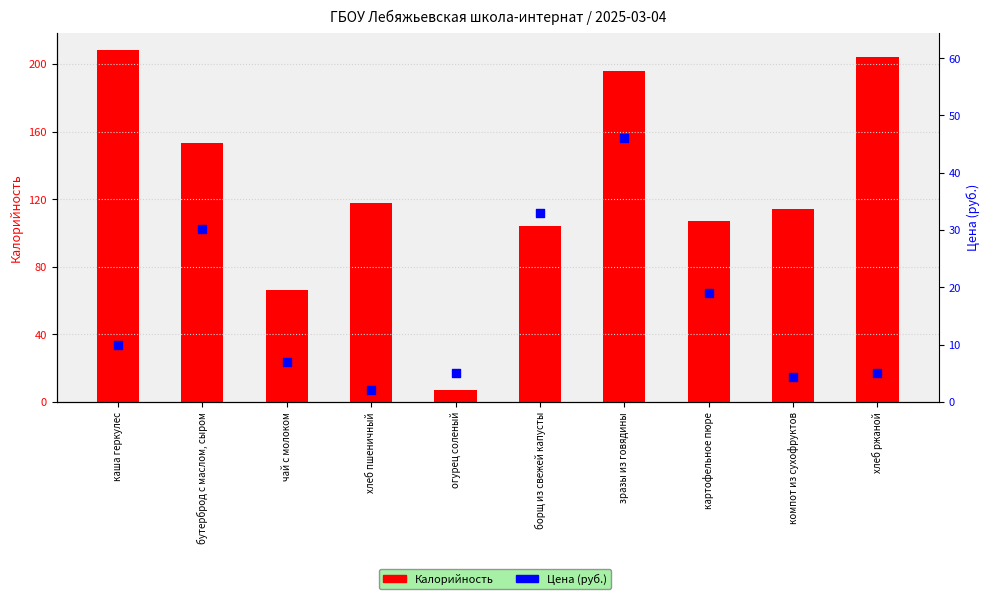

At which category is the sum across all series the highest?

зразы из говядины